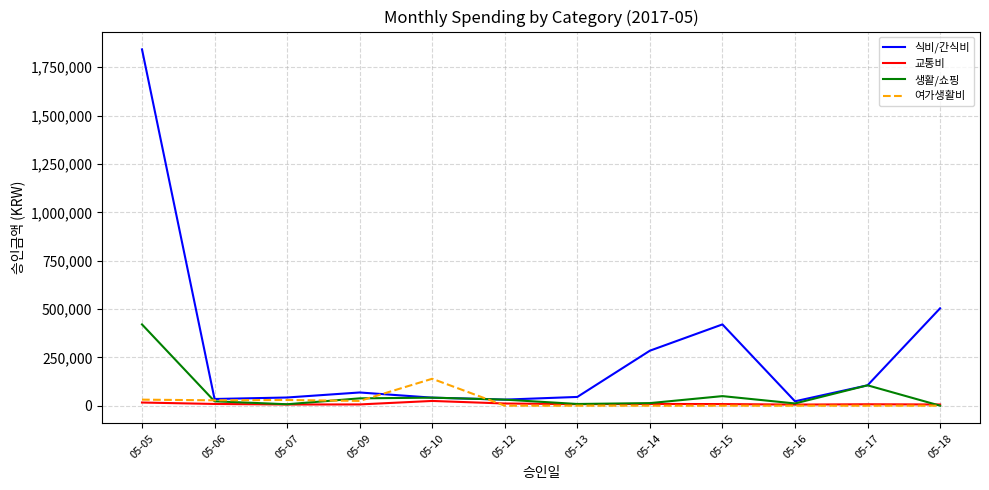

Between 05-14 and 05-17, which series saw the biggest shift?

식비/간식비